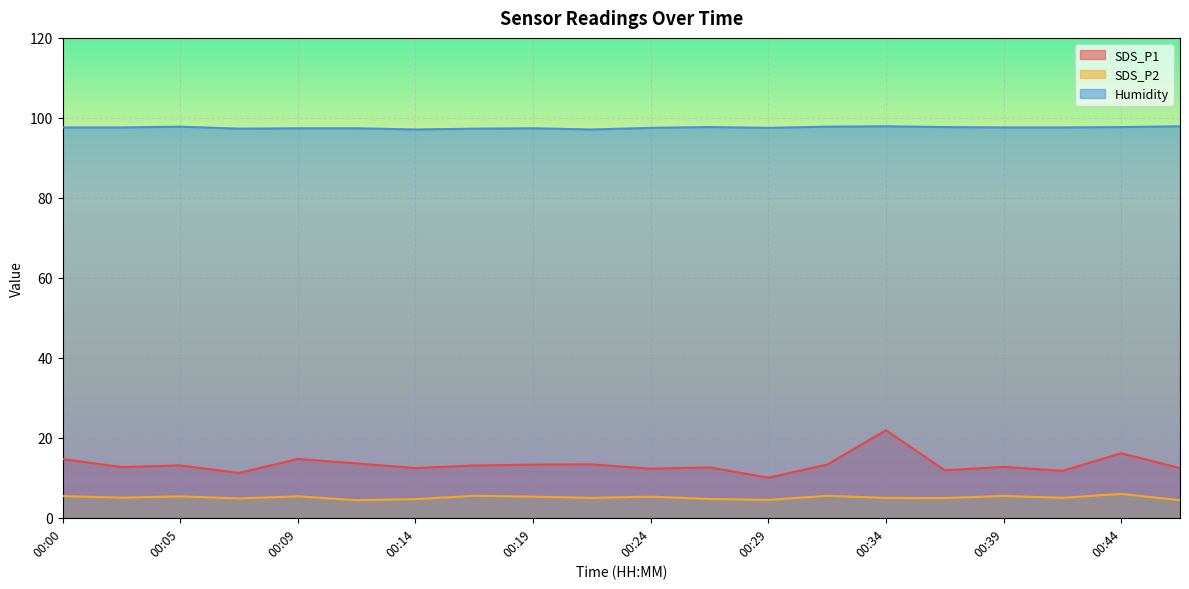

What are all the series names shown in the legend?

SDS_P1, SDS_P2, Humidity